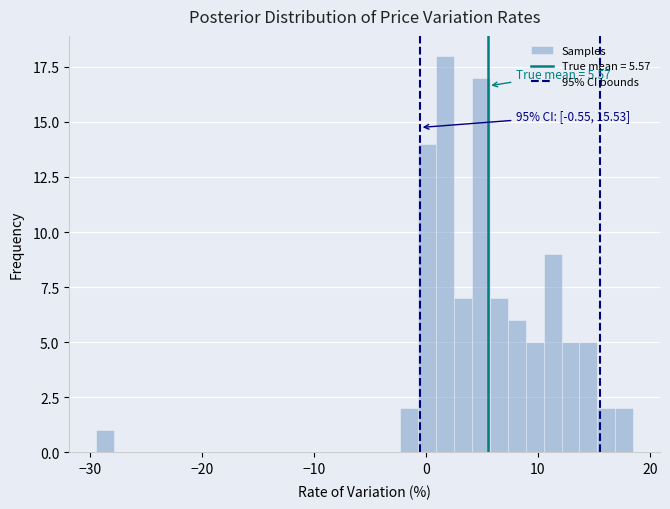

Around what value on the x-axis is the tallest bar? Give the approximate position of its centre, as read against the axis.

2